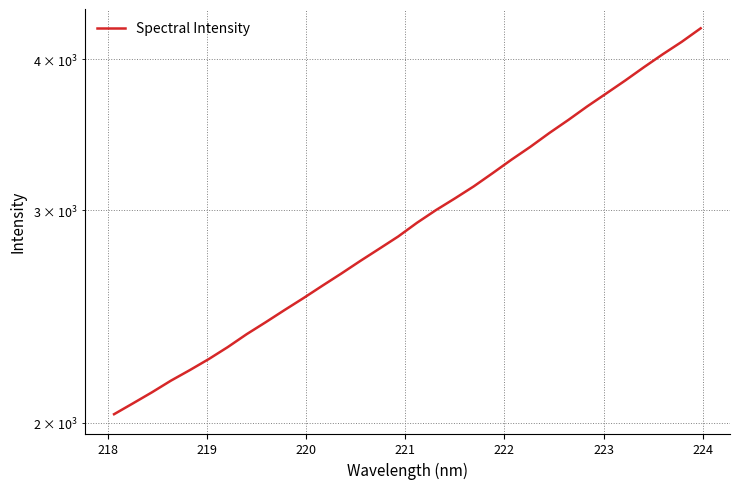

Reading right to left, extract all data points from this chart.

4243.2	4135.5	4038.9	3940.2	3840.4	3747.0	3656.4	3563.0	3475.8	3385.9	3303.7	3219.6	3139.3	3067.8	3000.2	2928.8	2852.8	2786.9	2723.0	2658.6	2597.6	2536.9	2479.8	2422.6	2368.3	2310.6	2258.6	2211.6	2167.4	2119.9	2075.8	2033.2